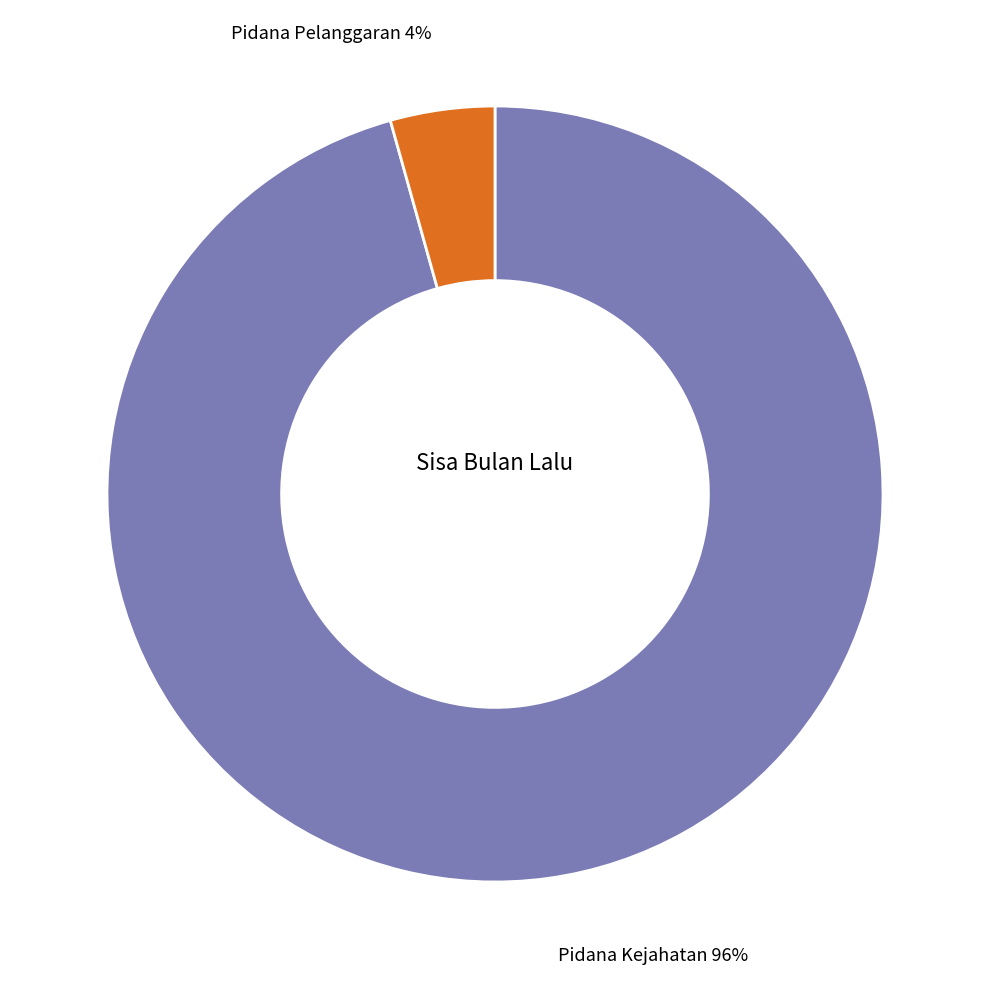

To the nearest percent, what percentage of the pie is Pidana Pelanggaran?

4%